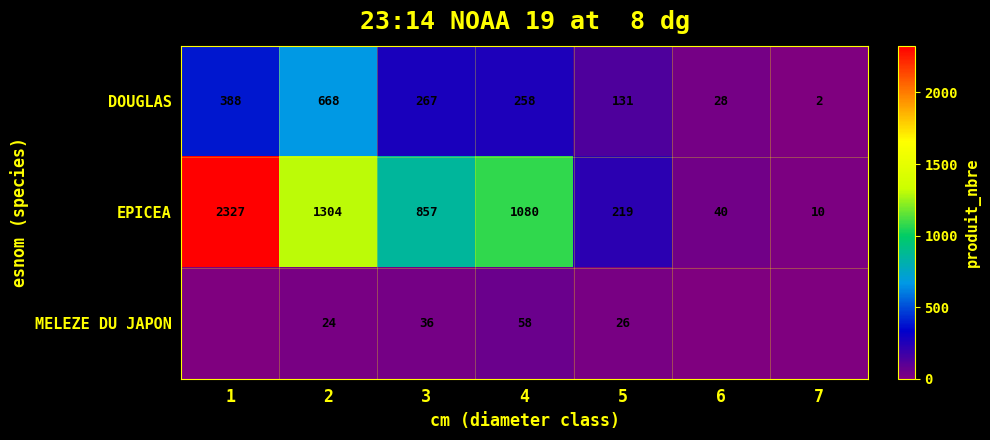

At how many categories does at least one series exceed 60?

5